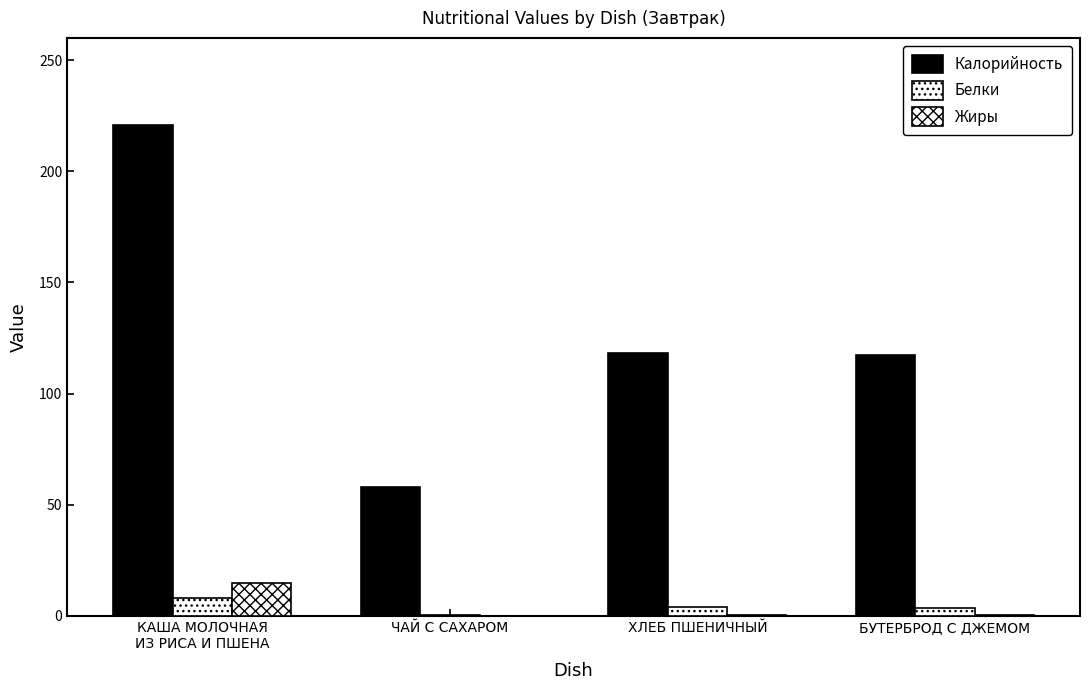

Are the bars horizontal?

No